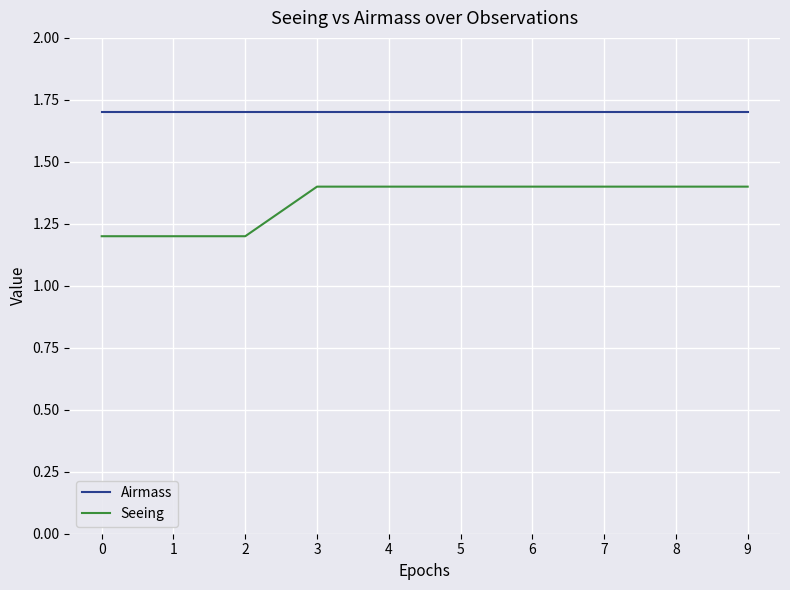

How many series are shown in this chart?

2